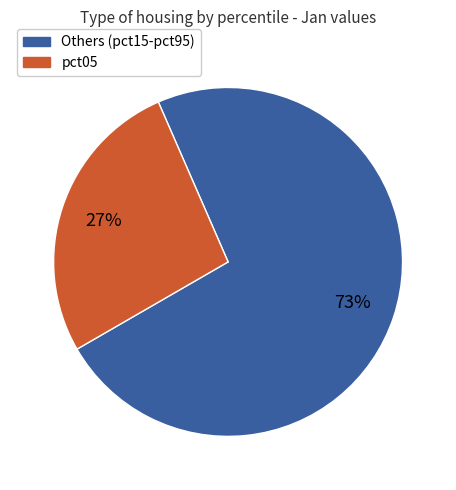

Rank the categories by value from highest to lowest.

Others (pct15-pct95), pct05